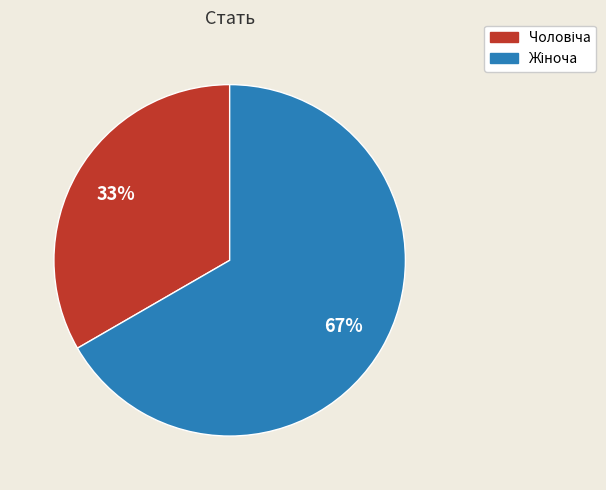

To the nearest percent, what is the average slice percentage?

50%